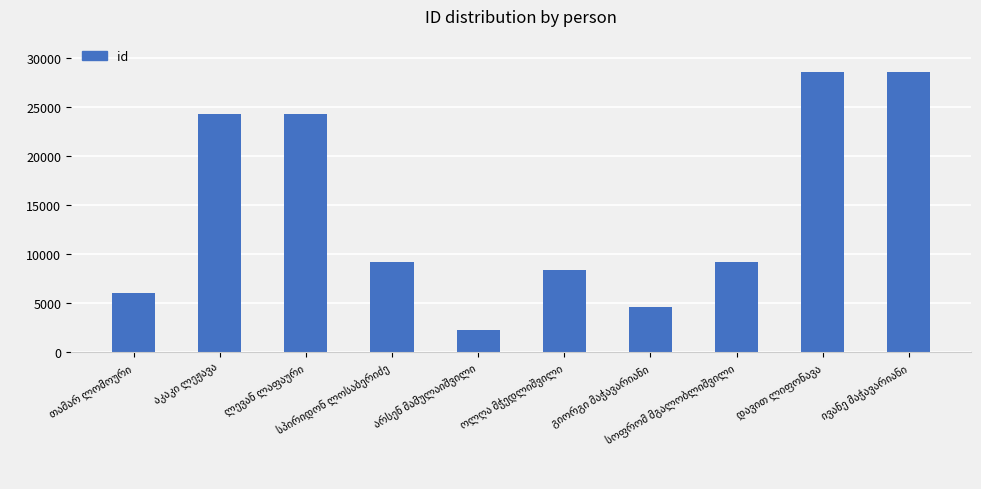

What is the greatest value displayed?

28626